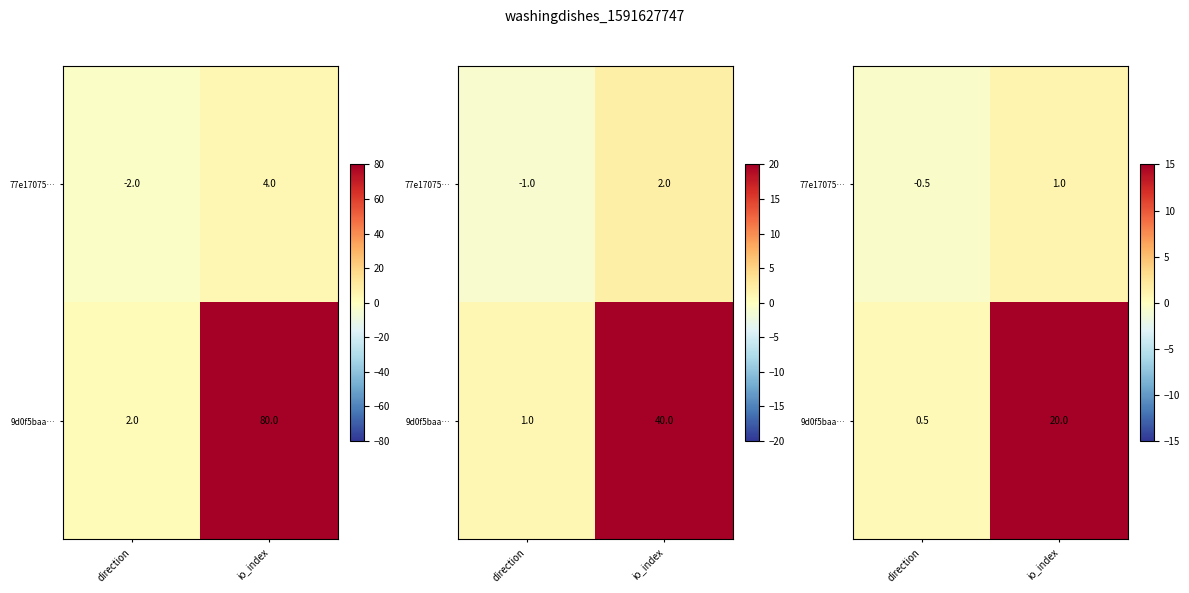

How many categories are shown in the chart?

2